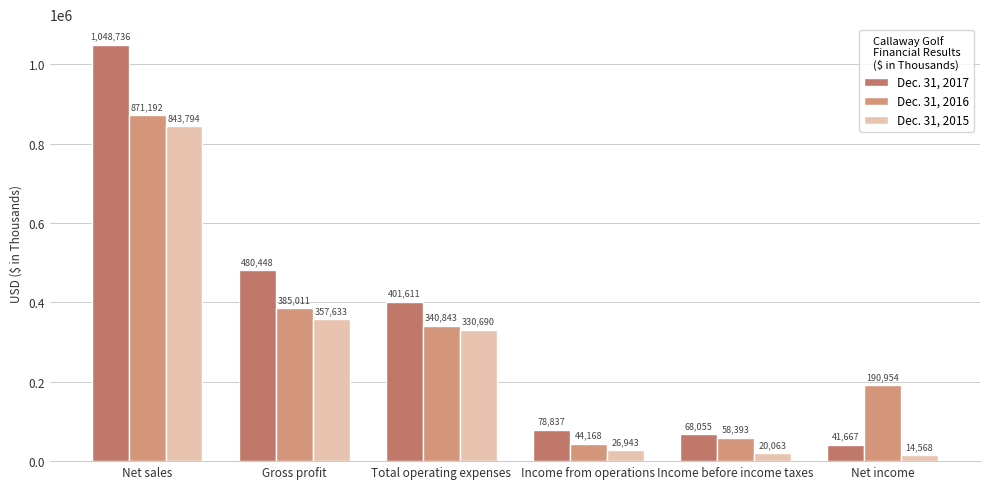

Rank the series by their maximum value, from highest to lowest.

Dec. 31, 2017, Dec. 31, 2016, Dec. 31, 2015